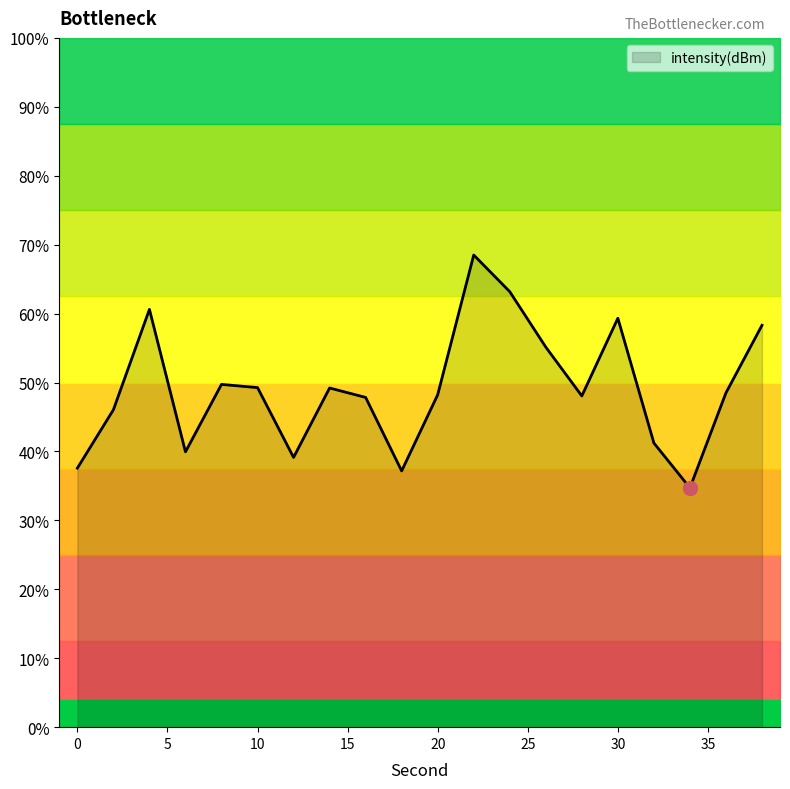

What is the change in value from 8 to 30?

+1.4